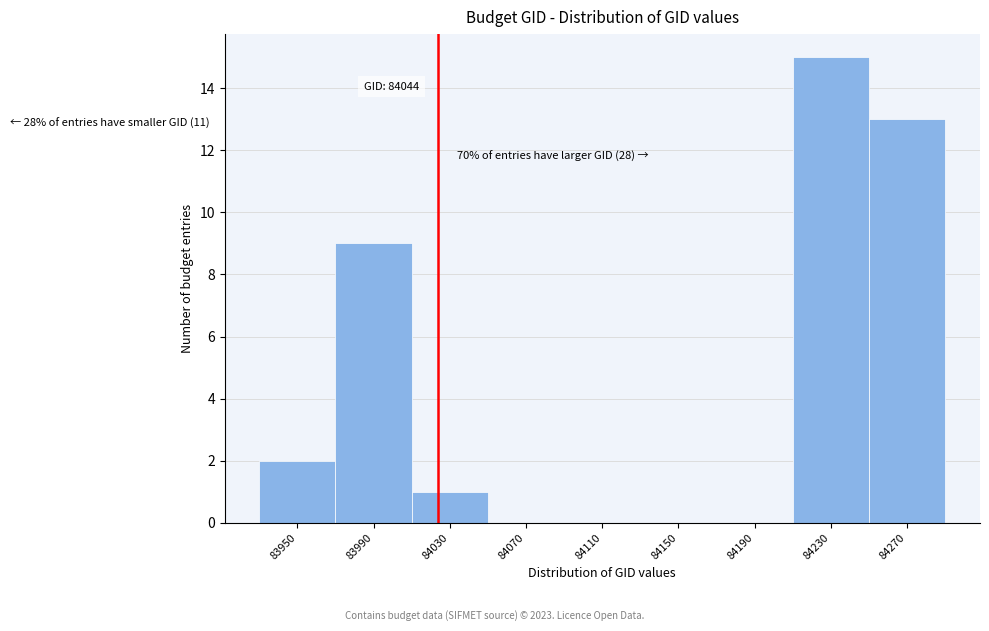

Reading left to right, transcribe all the data shown in this chart.

83950=2	83990=9	84030=1	84070=0	84110=0	84150=0	84190=0	84230=15	84270=13